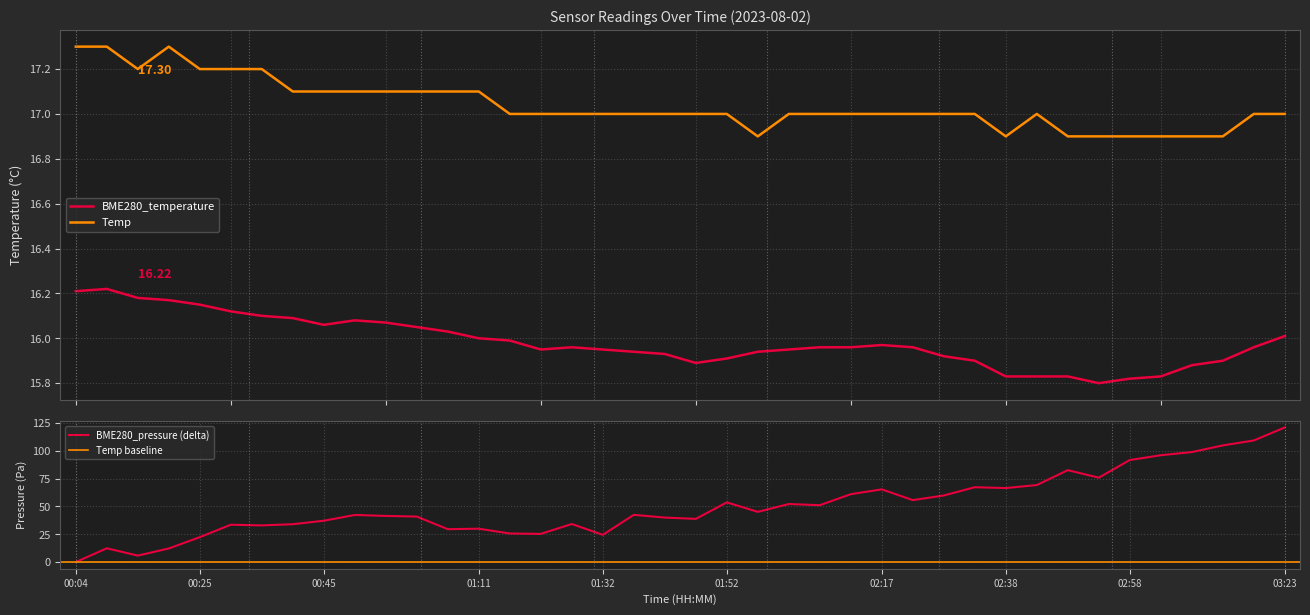

At which category does Temp reach its first local peak?

00:20